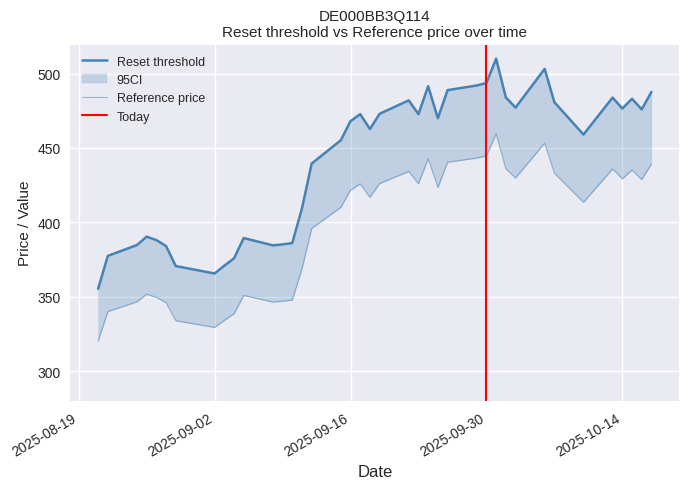

Reading right to left, transcribe all the data shown in this chart.

Reset threshold: 2025-10-17=487.6	2025-10-16=475.9	2025-10-15=483.0	2025-10-14=476.5	2025-10-13=483.8	2025-10-10=459.0	2025-10-07=480.7	2025-10-06=503.1	2025-10-03=477.1	2025-10-02=484.0	2025-10-01=510.0	2025-09-30=493.6	2025-09-29=492.0	2025-09-26=488.8	2025-09-25=470.0	2025-09-24=491.5	2025-09-23=472.7	2025-09-22=482.0	2025-09-19=472.9	2025-09-18=462.7	2025-09-17=472.7	2025-09-16=468.0	2025-09-15=455.1	2025-09-12=439.5	2025-09-11=409.4	2025-09-10=386.0	2025-09-09=385.1	2025-09-08=384.5	2025-09-05=389.4	2025-09-04=375.8	2025-09-03=370.8	2025-09-02=365.6	2025-08-29=370.6	2025-08-28=384.0	2025-08-27=388.1	2025-08-26=390.4	2025-08-25=384.7	2025-08-22=377.4	2025-08-21=355.3
Reference price: 2025-10-17=439.3	2025-10-16=428.8	2025-10-15=435.1	2025-10-14=429.2	2025-10-13=435.9	2025-10-10=413.5	2025-10-07=433.1	2025-10-06=453.2	2025-10-03=429.8	2025-10-02=436.0	2025-10-01=459.5	2025-09-30=444.7	2025-09-29=443.2	2025-09-26=440.4	2025-09-25=423.4	2025-09-24=442.8	2025-09-23=425.9	2025-09-22=434.2	2025-09-19=426.1	2025-09-18=416.9	2025-09-17=425.9	2025-09-16=421.6	2025-09-15=410.0	2025-09-12=395.9	2025-09-11=368.8	2025-09-10=347.8	2025-09-09=347.0	2025-09-08=346.4	2025-09-05=350.8	2025-09-04=338.5	2025-09-03=334.1	2025-09-02=329.4	2025-08-29=333.9	2025-08-28=346.0	2025-08-27=349.6	2025-08-26=351.7	2025-08-25=346.6	2025-08-22=340.0	2025-08-21=320.1